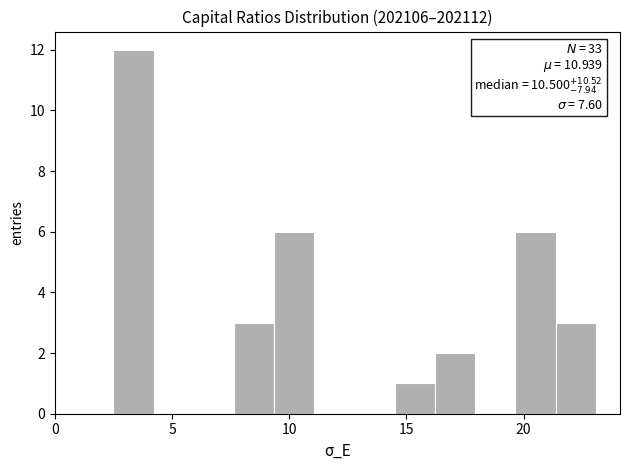

Around what value on the x-axis is the tallest bar? Give the approximate position of its centre, as read against the axis.

3.5